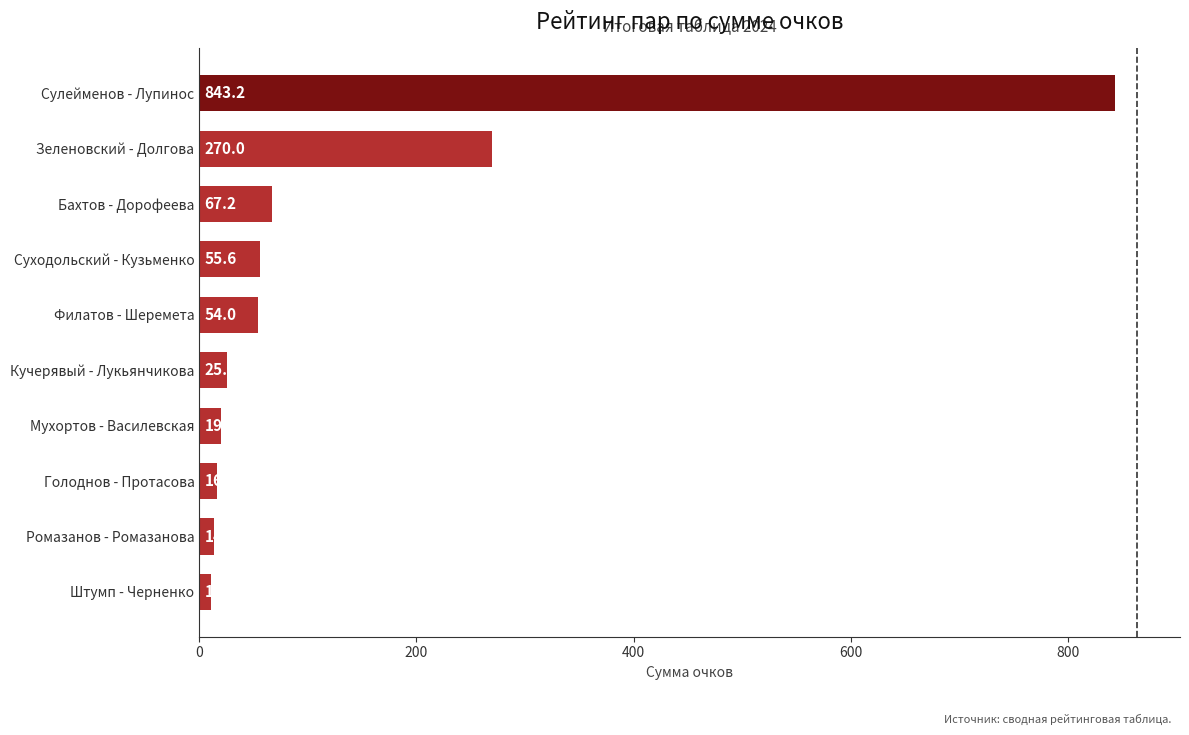

List the labels in order of value, largest first.

Сулейменов - Лупинос, Зеленовский - Долгова, Бахтов - Дорофеева, Суходольский - Кузьменко, Филатов - Шеремета, Кучерявый - Лукьянчикова, Мухортов - Василевская, Голоднов - Протасова, Ромазанов - Ромазанова, Штумп - Черненко